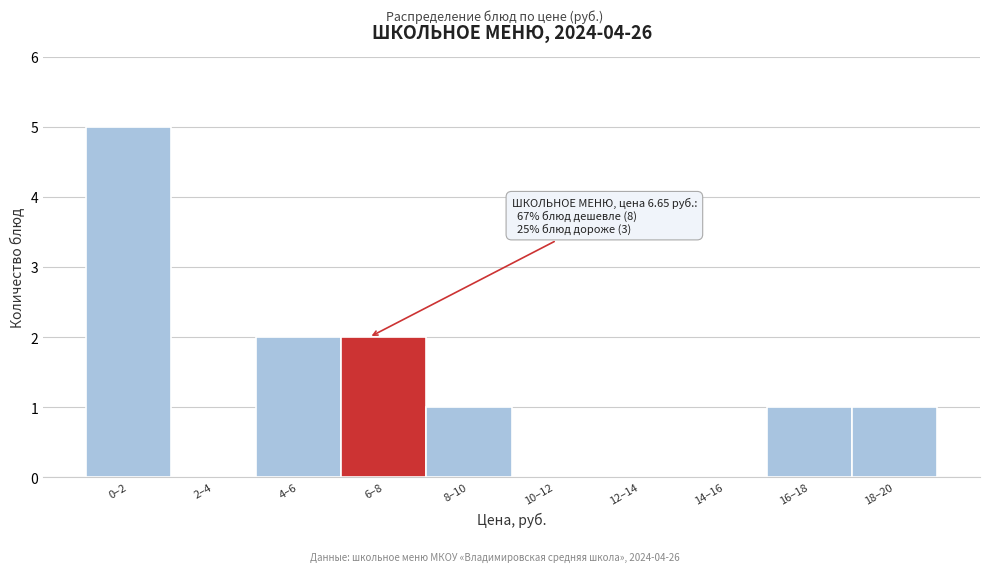

Reading right to left, extract all data points from this chart.

18–20=1	16–18=1	14–16=0	12–14=0	10–12=0	8–10=1	6–8=2	4–6=2	2–4=0	0–2=5